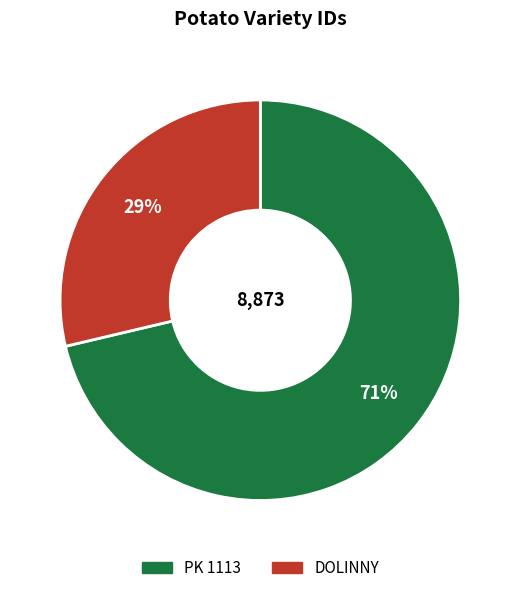

What is the largest slice in the pie chart?

PK 1113